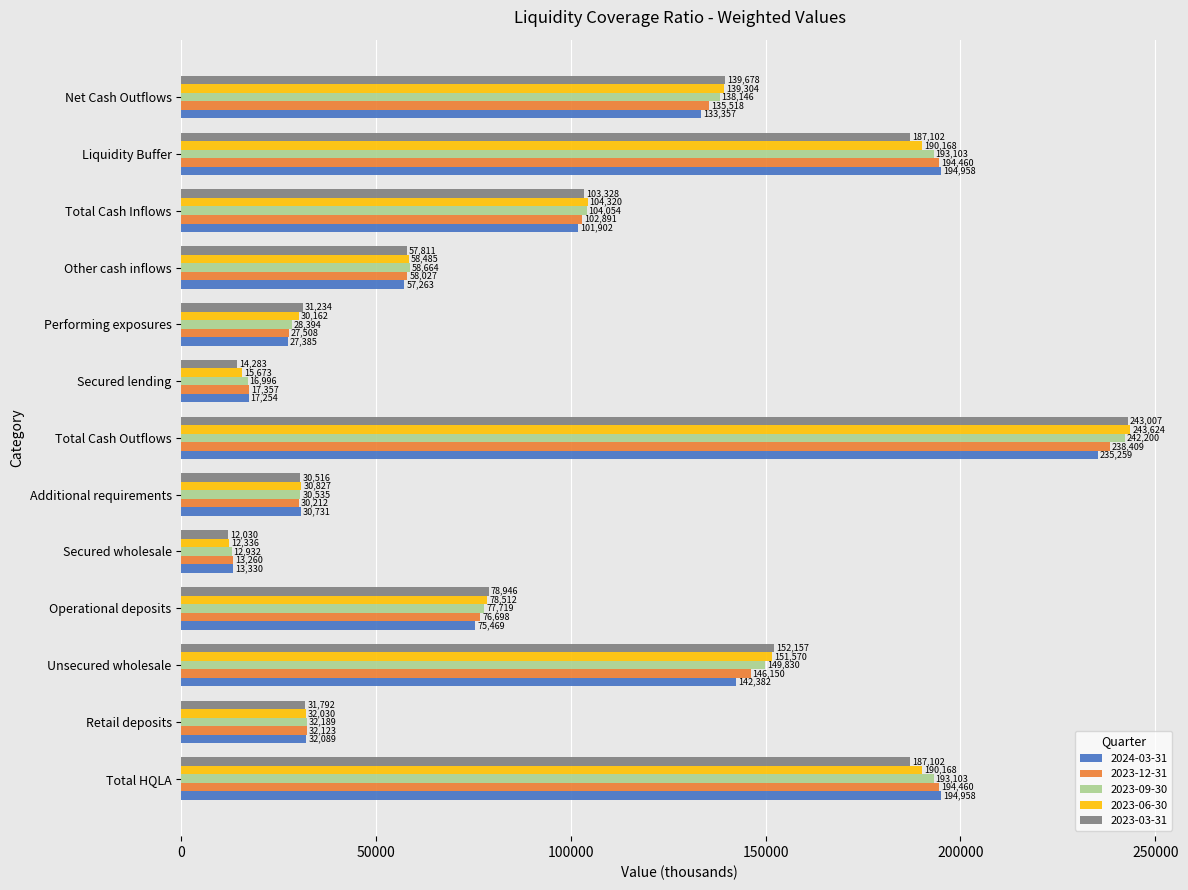

What is the difference between the 2023-12-31 values at Unsecured wholesale and Additional requirements?

115938